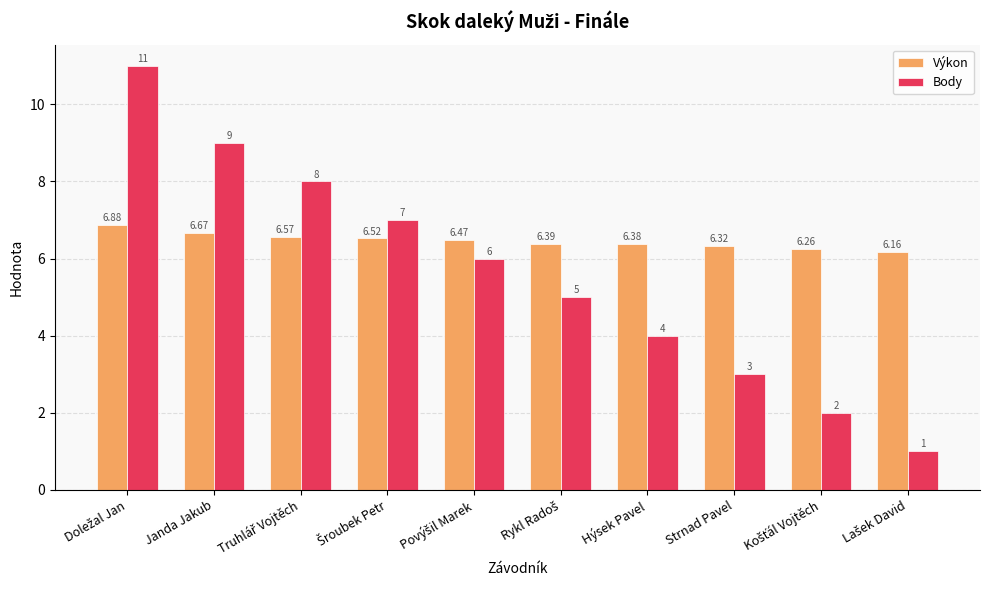

How many data points in Body are less than 6?

5